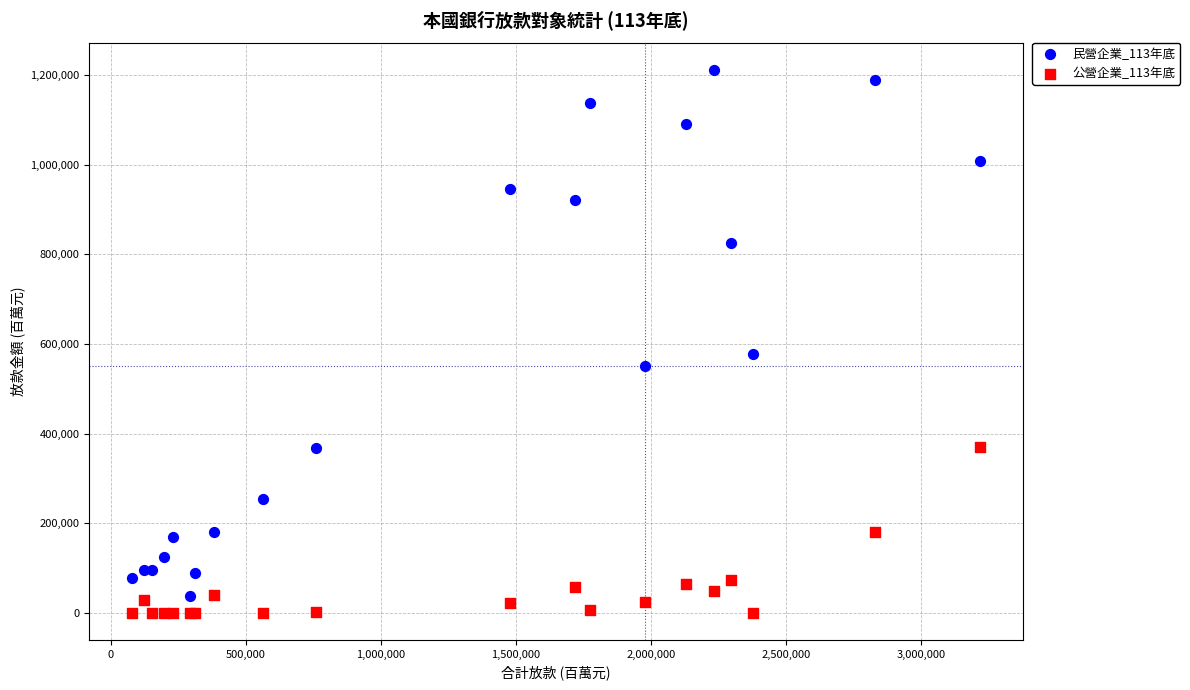

Which series reaches the minimum Y coordinate?

公營企業_113年底